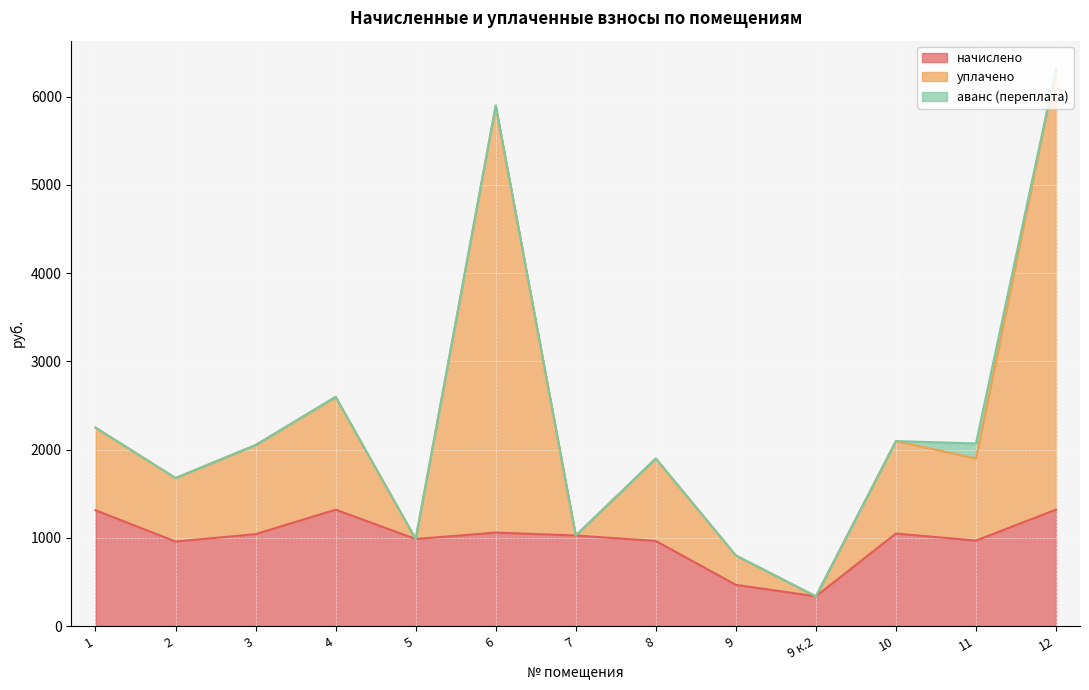

The value of начислено at 6 is 1059.2. True or false?

True